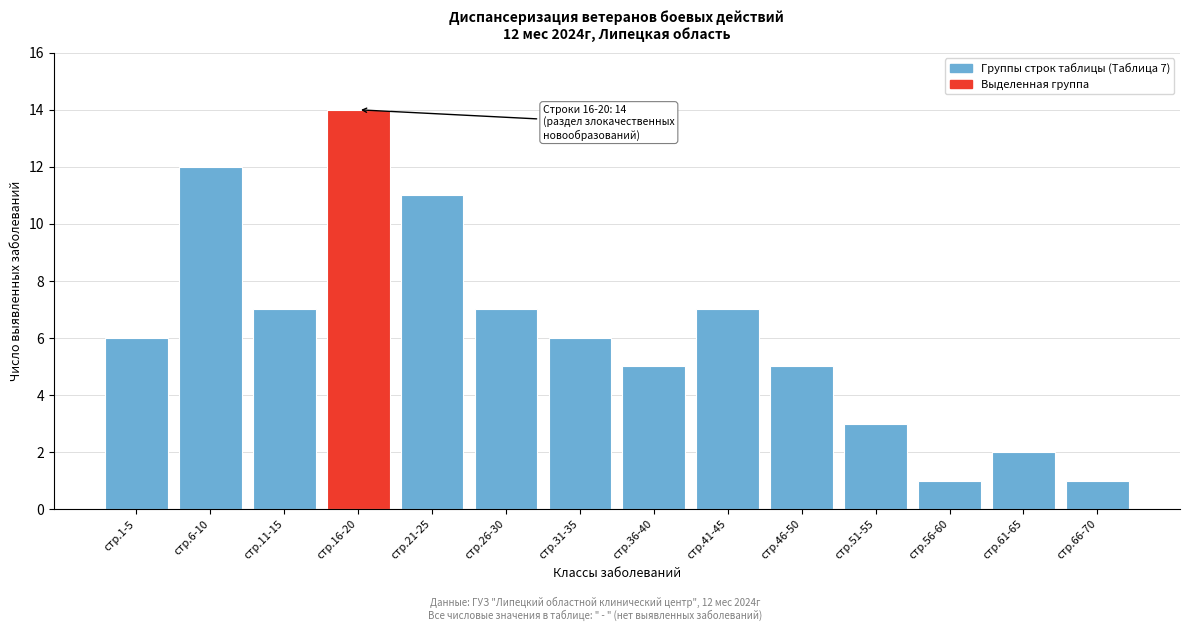

Reading left to right, extract all data points from this chart.

6	12	7	14	11	7	6	5	7	5	3	1	2	1